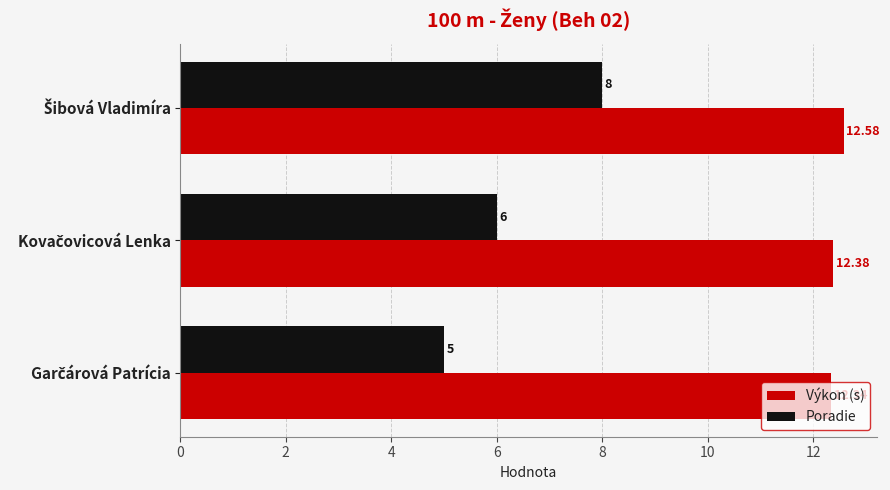

Count the Poradie values in the range 5 to 8.

3